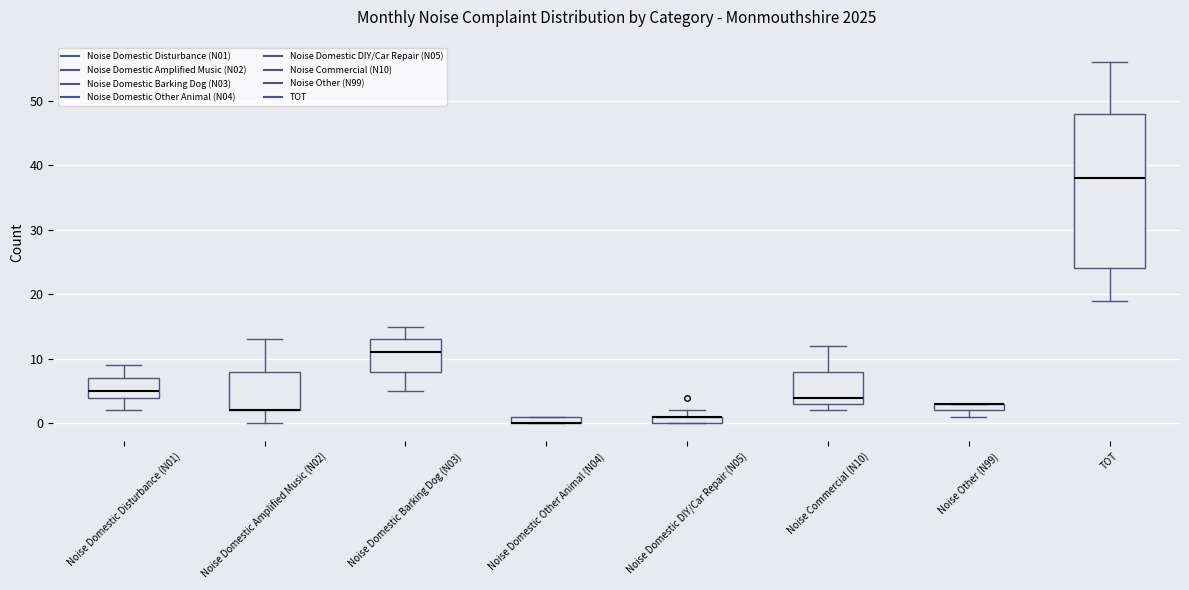

Where does the upper whisker of the box for Noise Domestic Barking Dog (N03) end on the y-axis? The values are not printed on the chart, so give them approximately, as read against the axis.

15